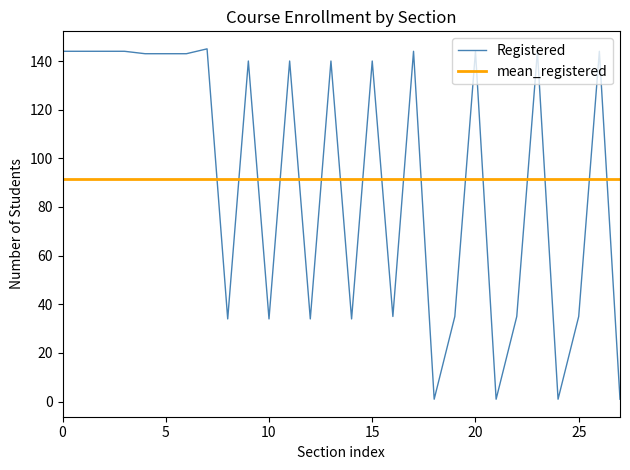

True or false: Waitlist and Registered cross at least once.

False